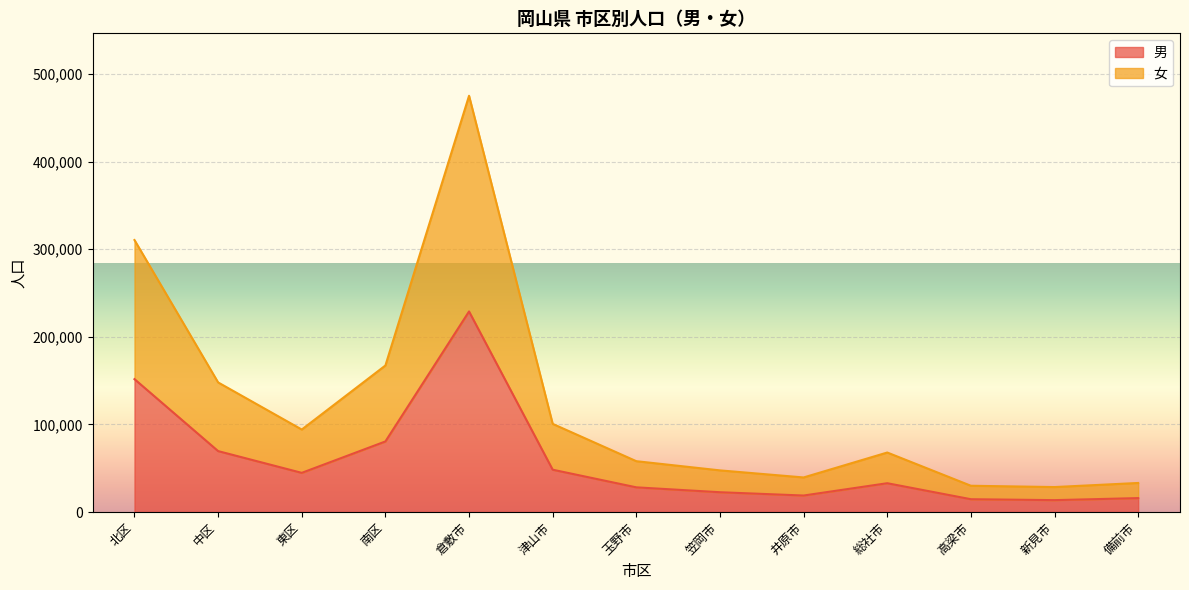

List the series in order of their peak value, highest first.

女, 男